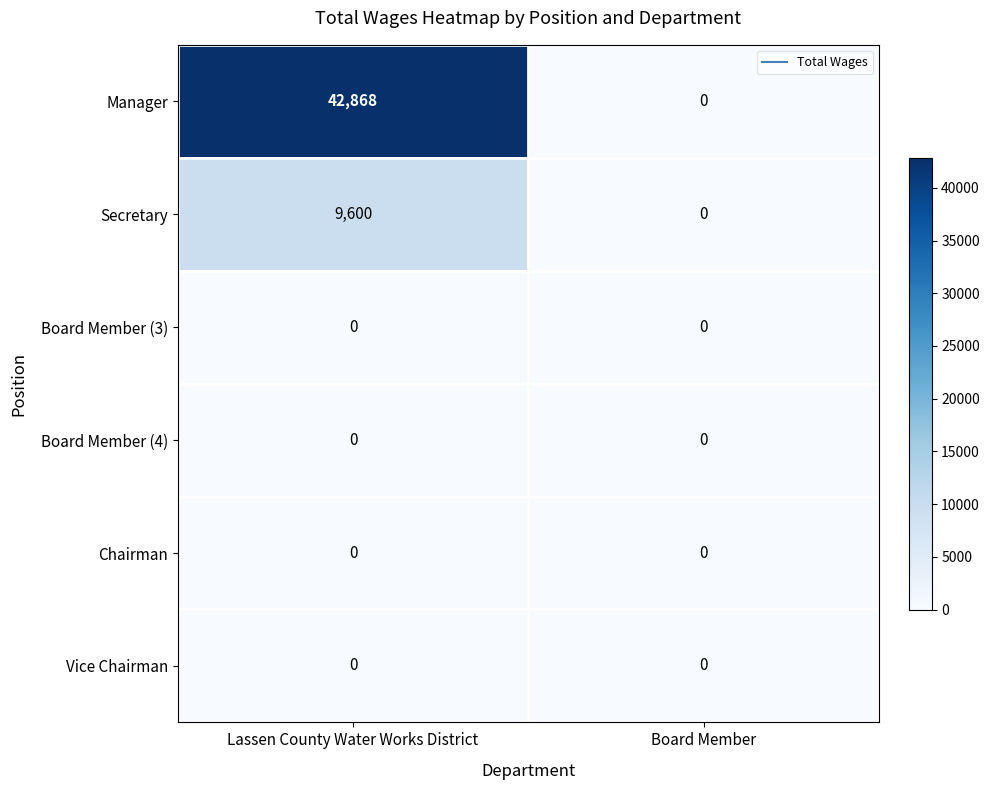

Reading right to left, what are all the values shown in this chart?

Manager: Board Member=0	Lassen County Water Works District=42868
Secretary: Board Member=0	Lassen County Water Works District=9600
Board Member (3): Board Member=0	Lassen County Water Works District=0
Board Member (4): Board Member=0	Lassen County Water Works District=0
Chairman: Board Member=0	Lassen County Water Works District=0
Vice Chairman: Board Member=0	Lassen County Water Works District=0